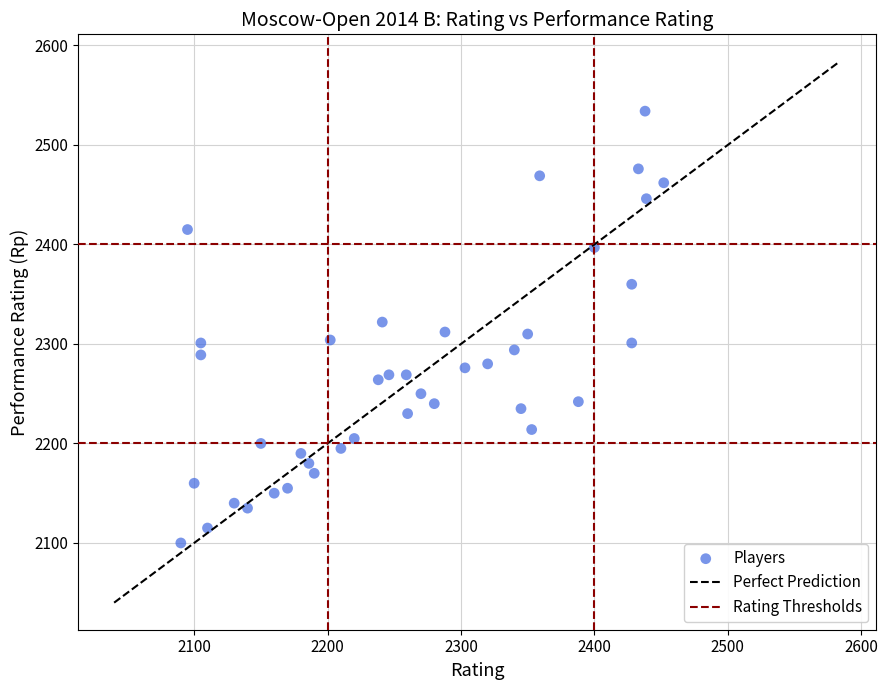

What is the range of Y values (max minus min)?

434